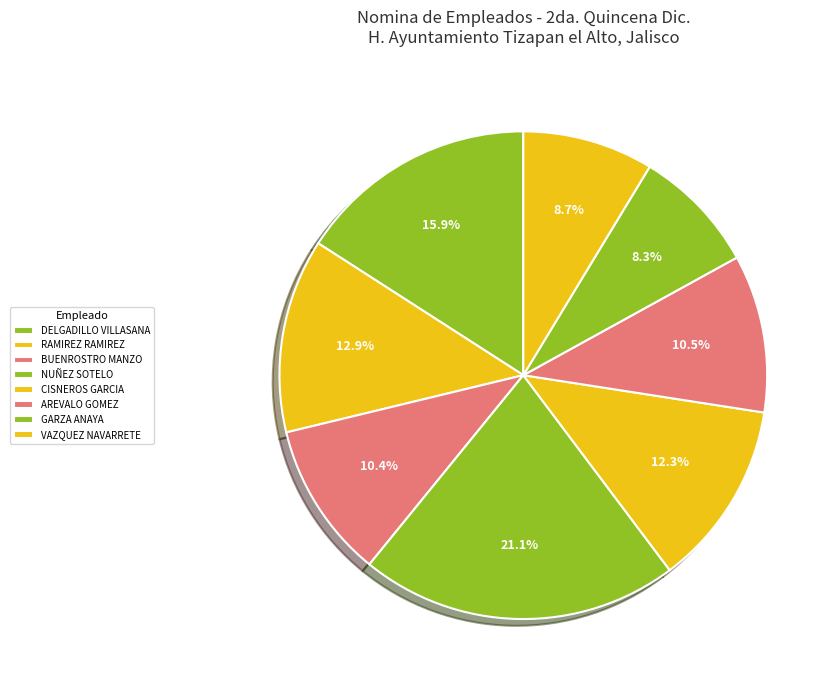

What is the largest slice in the pie chart?

NUÑEZ SOTELO